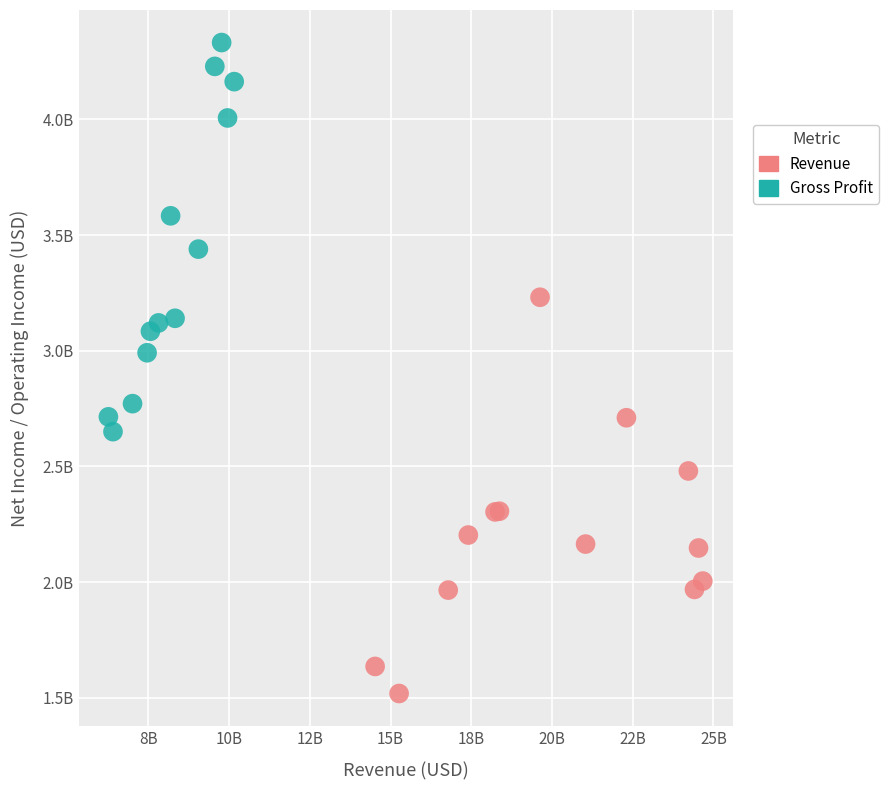

What are all the series names shown in the legend?

Revenue, Gross Profit